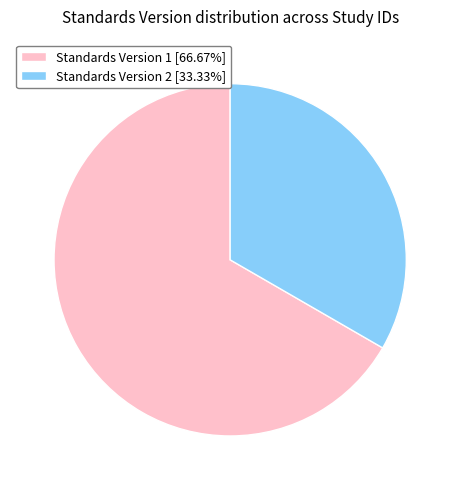

Is the sum of Standards Version 1 [66.67%] and Standards Version 2 [33.33%] greater than half?

Yes